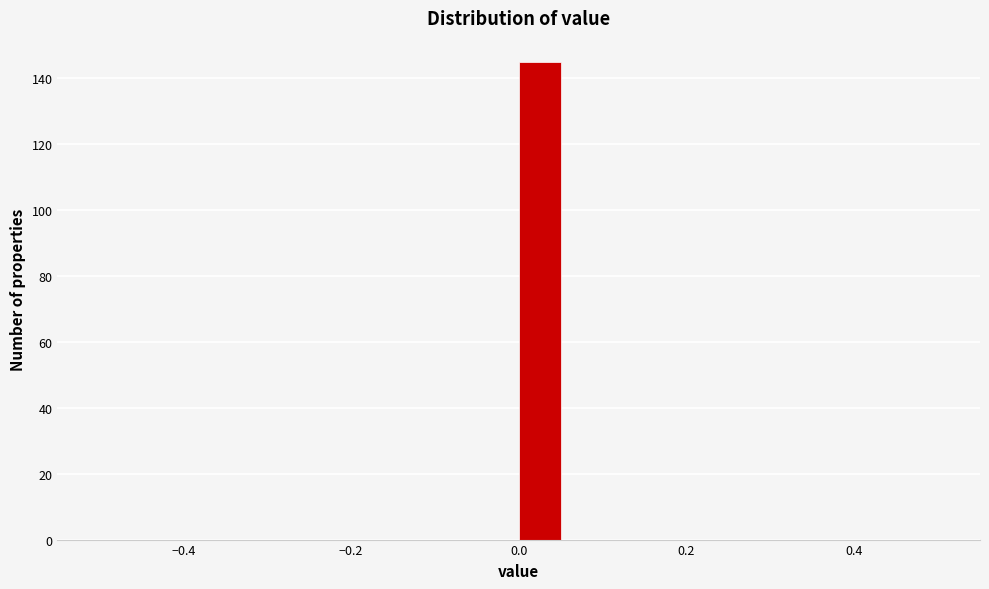

Read against the x-axis, roughly where is the centre of the tallest bar?

0.02